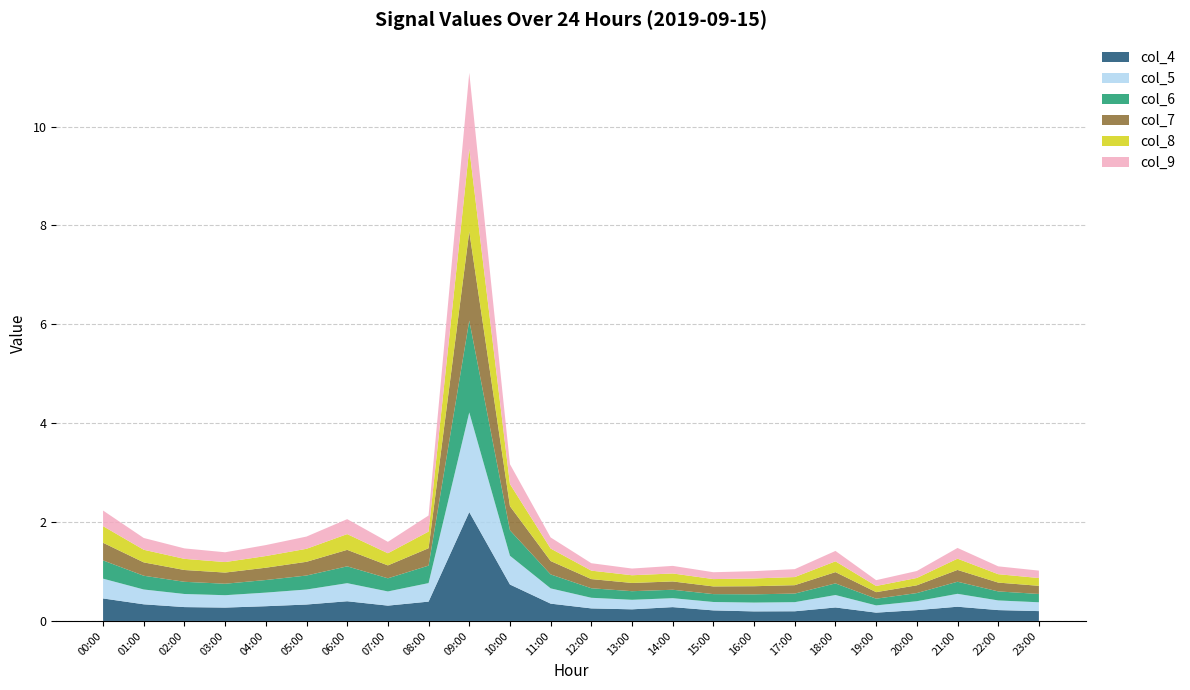

Reading right to left, what are all the values shown in this chart?

col_4: 0.2	0.2	0.3	0.2	0.2	0.3	0.2	0.2	0.2	0.3	0.2	0.3	0.4	0.7	2.2	0.4	0.3	0.4	0.3	0.3	0.3	0.3	0.3	0.5
col_5: 0.2	0.2	0.3	0.2	0.1	0.3	0.2	0.2	0.2	0.2	0.2	0.2	0.3	0.6	2.0	0.4	0.3	0.4	0.3	0.3	0.3	0.3	0.3	0.4
col_6: 0.2	0.2	0.2	0.2	0.1	0.2	0.2	0.2	0.2	0.2	0.2	0.2	0.3	0.5	1.9	0.4	0.3	0.3	0.3	0.3	0.2	0.2	0.3	0.4
col_7: 0.2	0.2	0.2	0.2	0.1	0.2	0.2	0.2	0.2	0.2	0.2	0.2	0.3	0.5	1.8	0.4	0.3	0.3	0.3	0.2	0.2	0.2	0.3	0.4
col_8: 0.2	0.2	0.2	0.1	0.1	0.2	0.2	0.2	0.1	0.2	0.2	0.2	0.3	0.4	1.7	0.3	0.2	0.3	0.3	0.2	0.2	0.2	0.3	0.3
col_9: 0.1	0.2	0.2	0.1	0.1	0.2	0.2	0.1	0.1	0.2	0.1	0.2	0.2	0.4	1.5	0.3	0.2	0.3	0.2	0.2	0.2	0.2	0.2	0.3